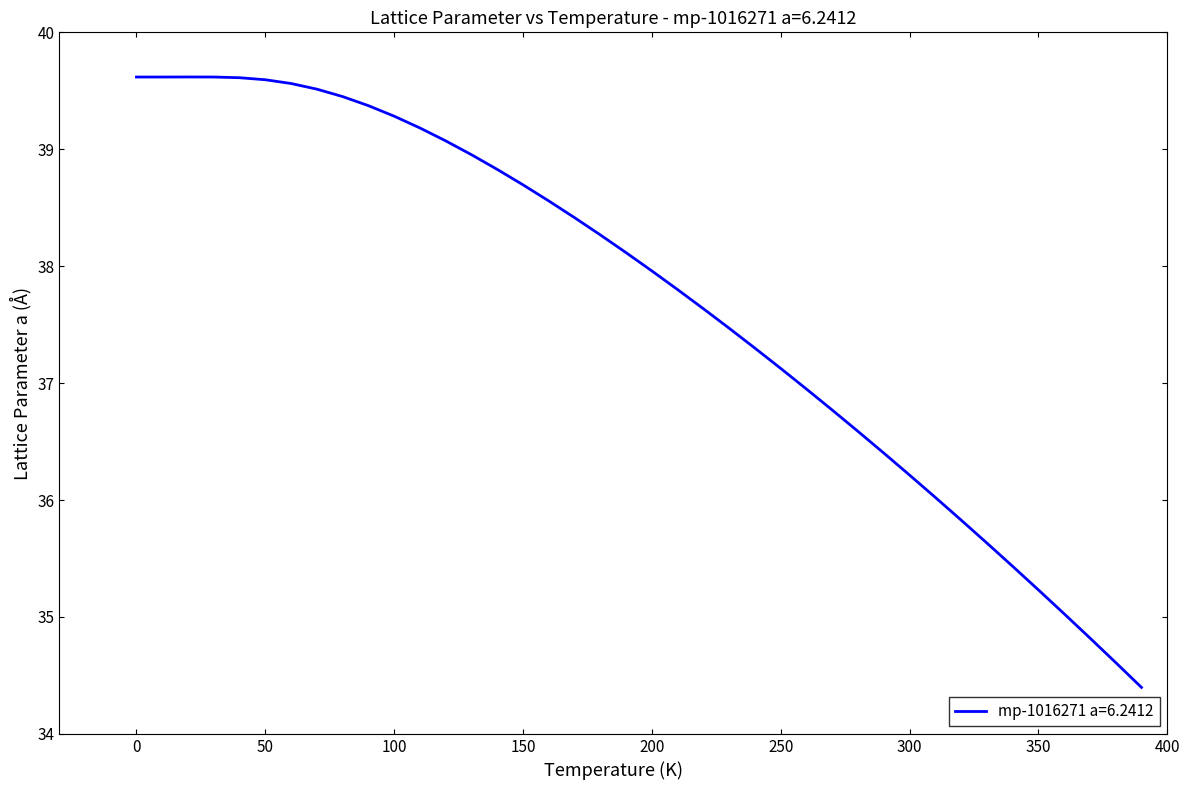

What is the greatest value displayed?

39.6